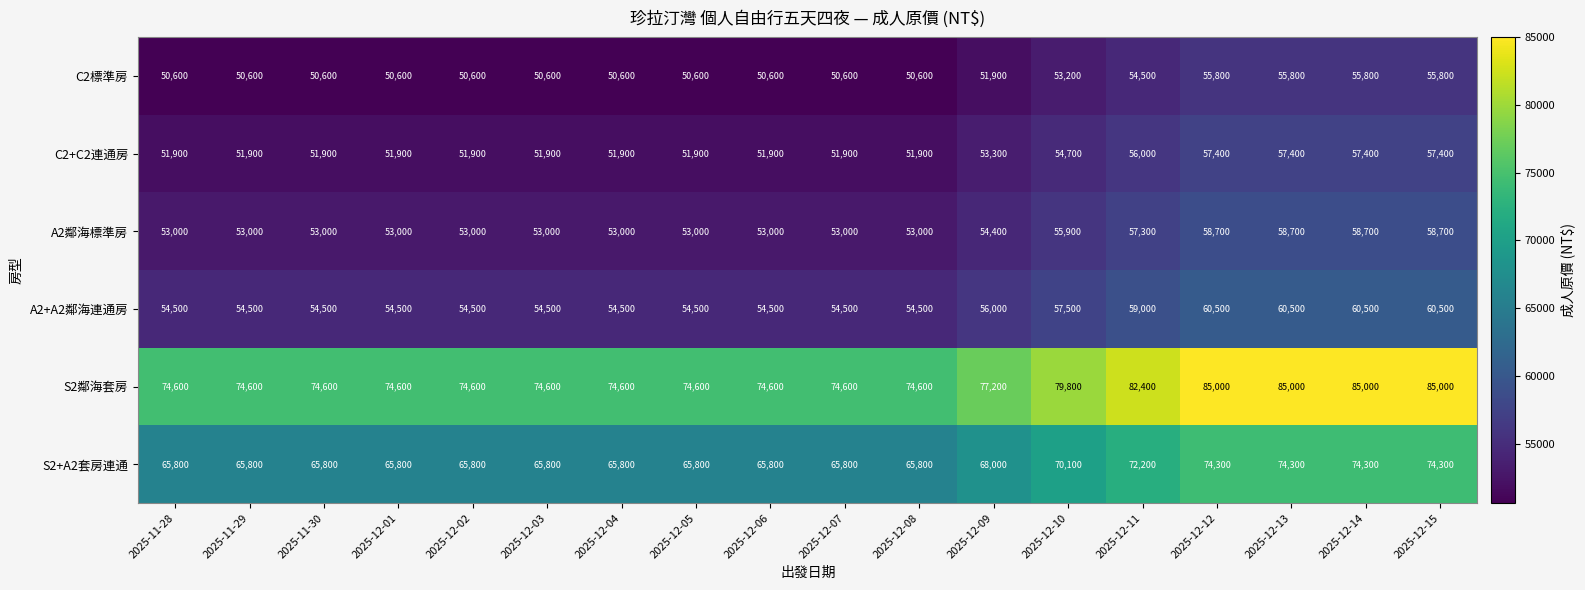

Which series has the widest spread of values?

S2鄰海套房